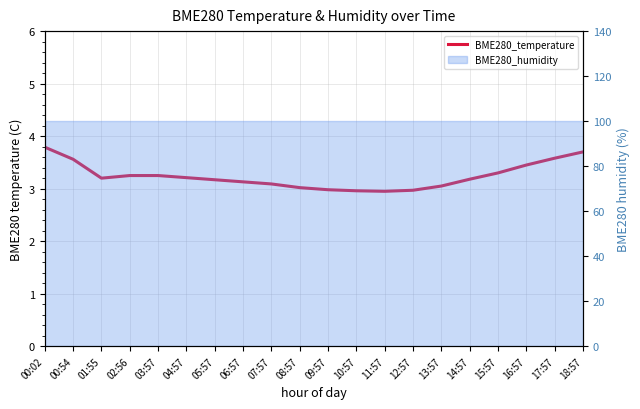

Reading left to right, extract all data points from this chart.

00:02=3.8	00:54=3.6	01:55=3.2	02:56=3.2	03:57=3.2	04:57=3.2	05:57=3.2	06:57=3.1	07:57=3.1	08:57=3.0	09:57=3.0	10:57=3.0	11:57=3.0	12:57=3.0	13:57=3.0	14:57=3.2	15:57=3.3	16:57=3.5	17:57=3.6	18:57=3.7